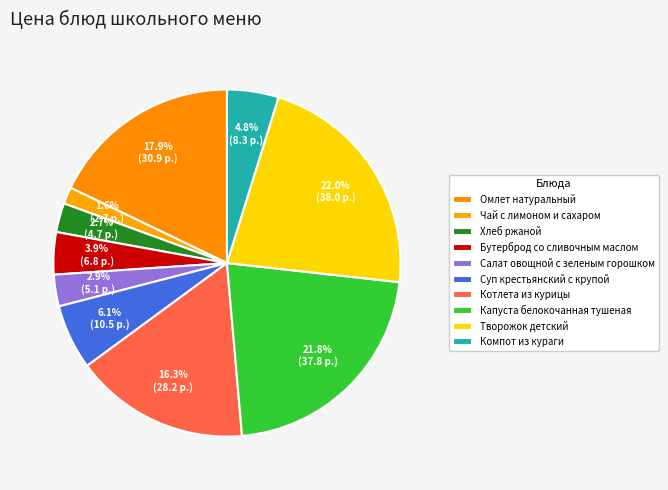

How much of the chart is everything except Котлета из курицы?

83.7%